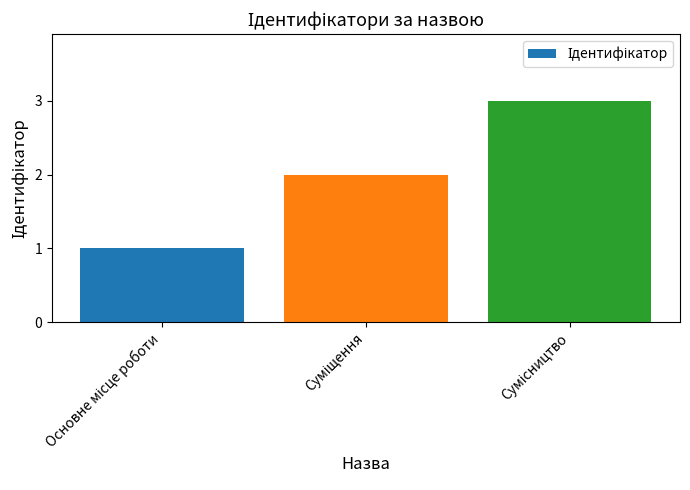

Reading right to left, what are all the values shown in this chart?

3	2	1